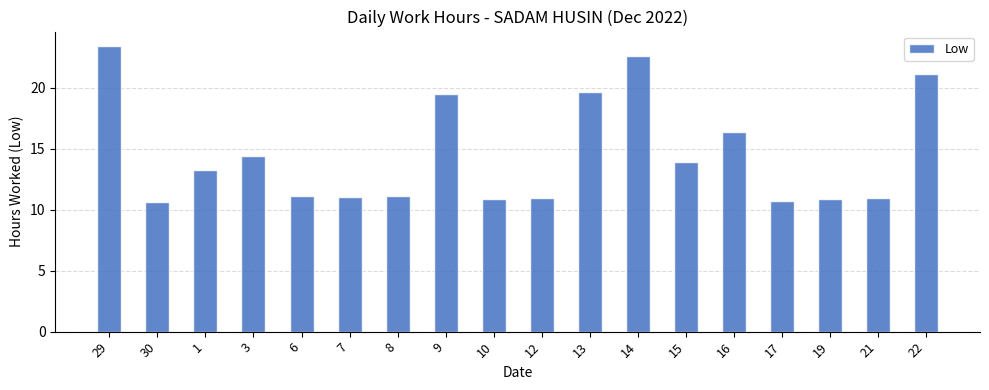

Which label corresponds to the largest value in the chart?

29